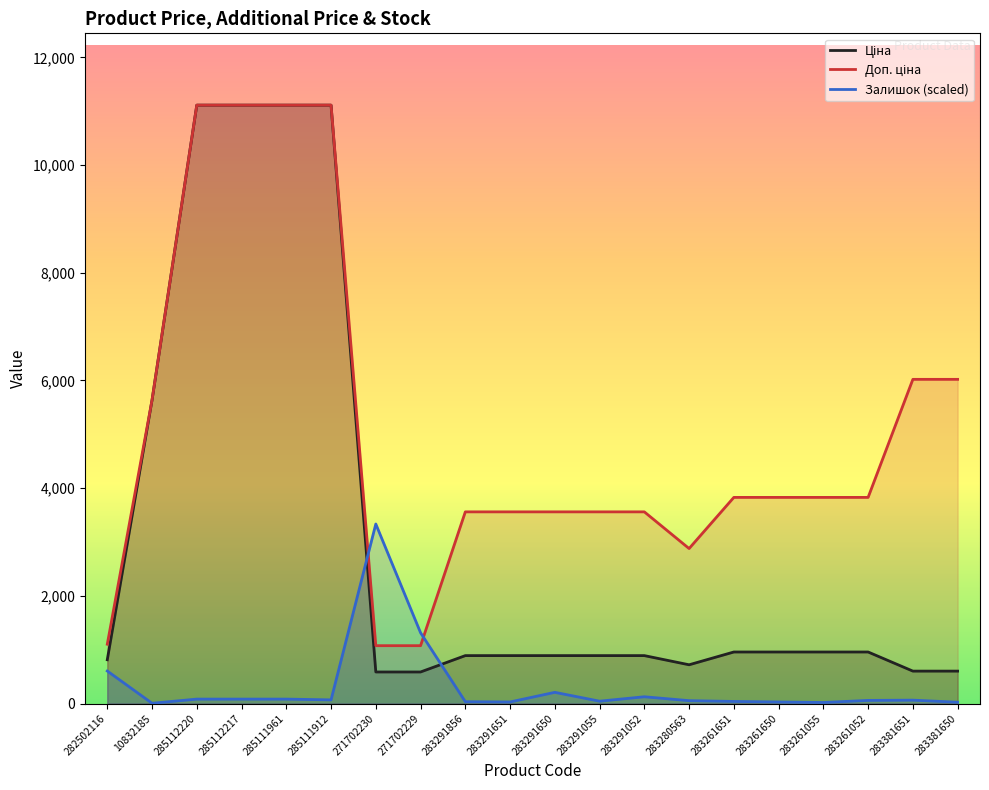

What are all the series names shown in the legend?

Ціна, Доп. ціна, Залишок (scaled)